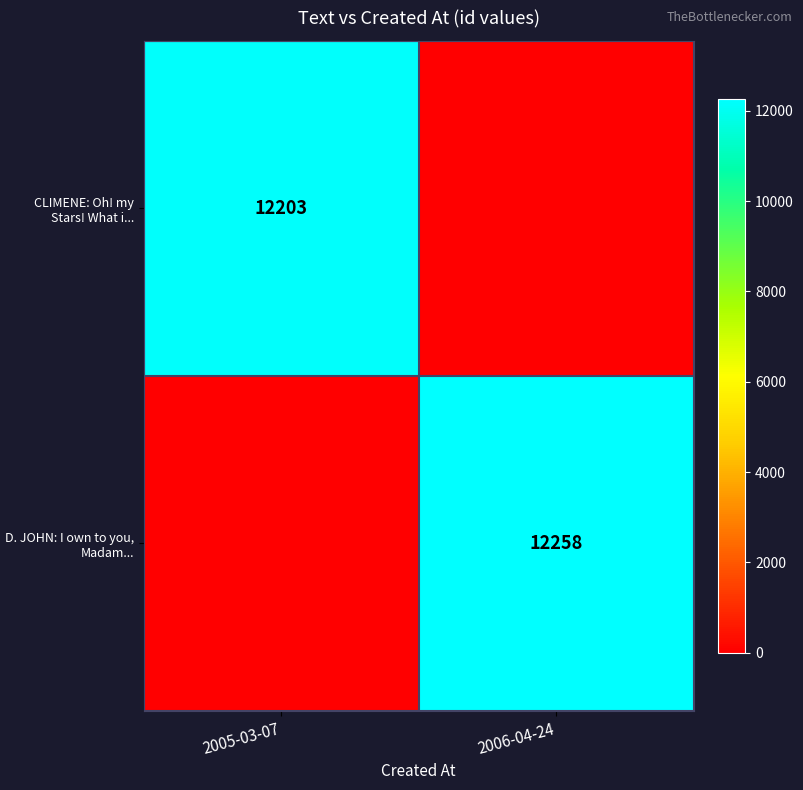

True or false: D. JOHN: I own to you, Madam... has a value of 8469 at 2006-04-24.

False